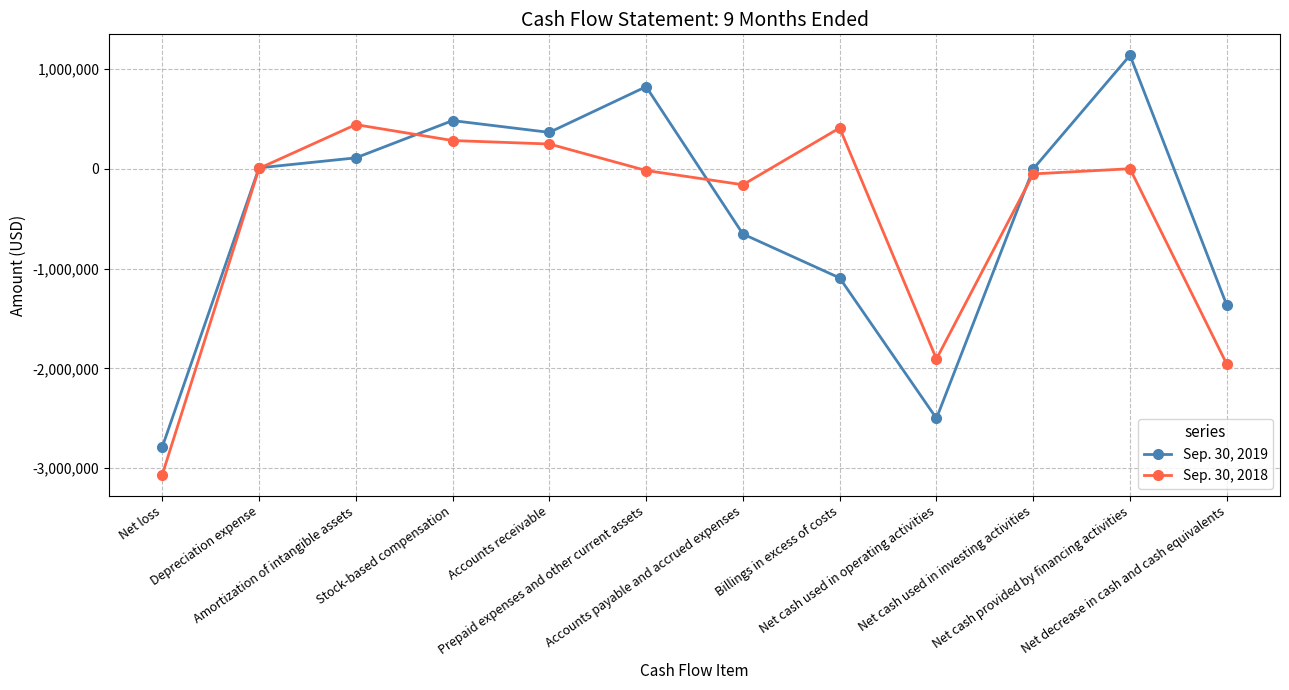

What is the minimum value for Sep. 30, 2018?

-3065487